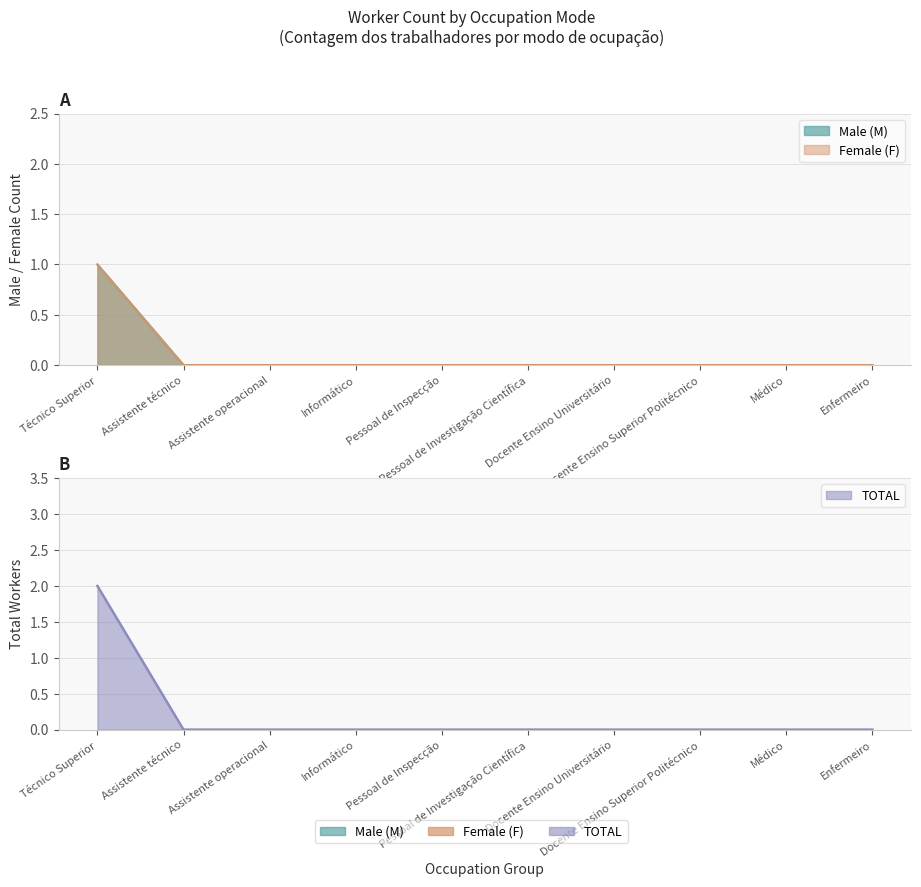

True or false: Male (M) and Female (F) cross at least once.

False